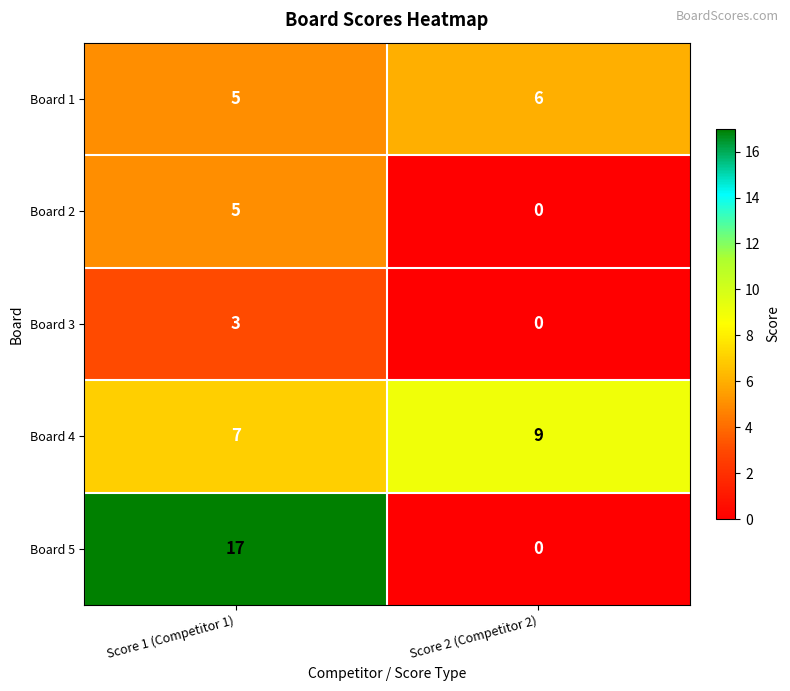

What is the maximum value shown in the chart?

17